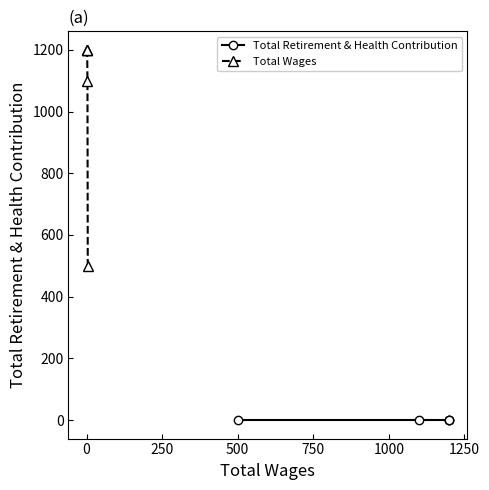

What is the value of the Total Wages point at the 5th from the left?

500